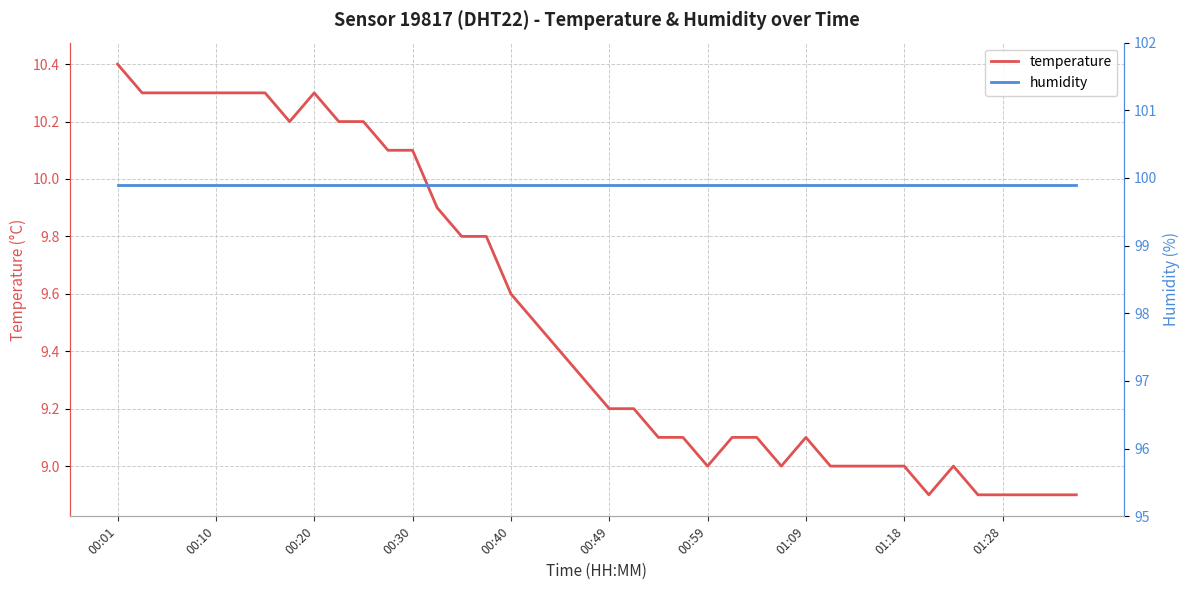

Count the number of data series in this chart.

2